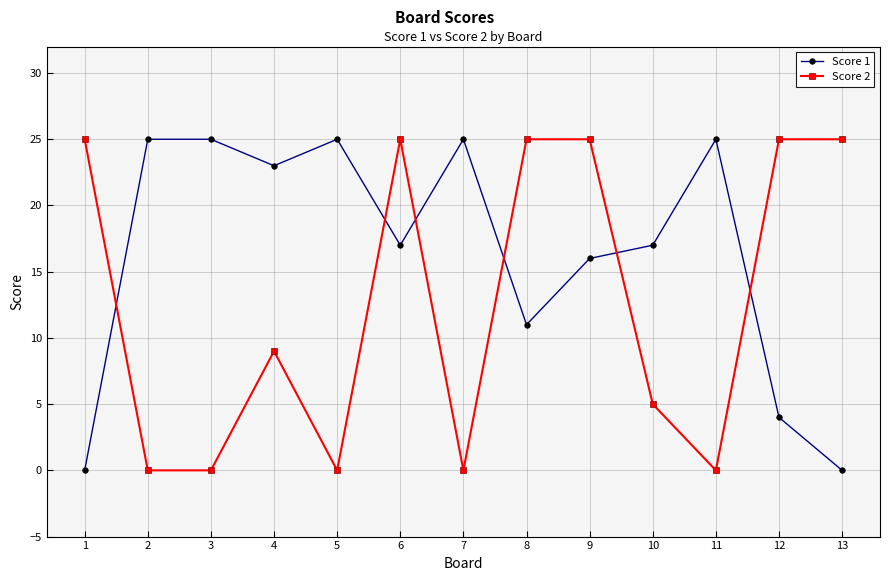

Rank the series at 7 from lowest to highest value.

Score 2, Score 1